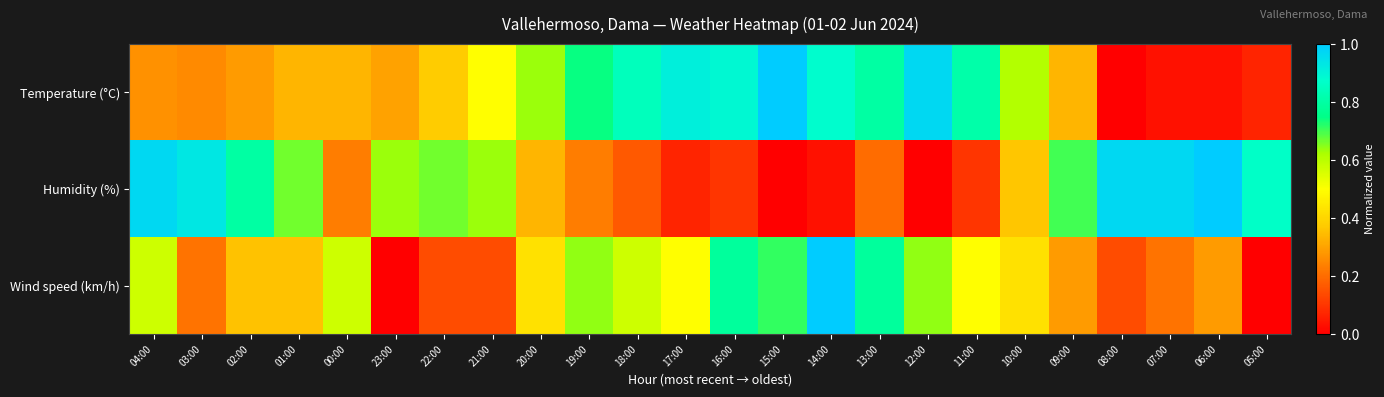

Count the number of data series in this chart.

3